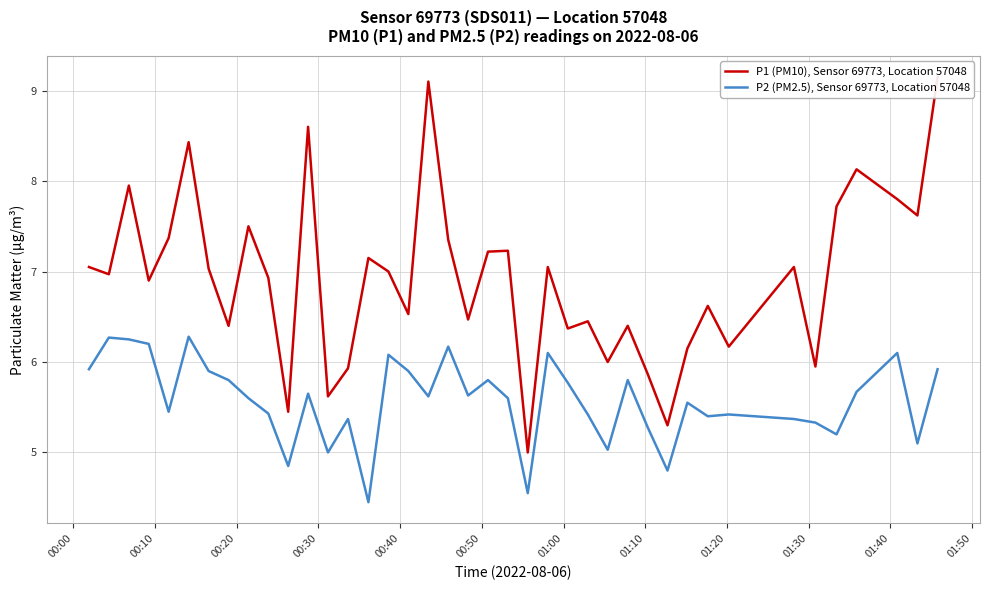

What is the maximum value for P2 (PM2.5), Sensor 69773, Location 57048?

6.3